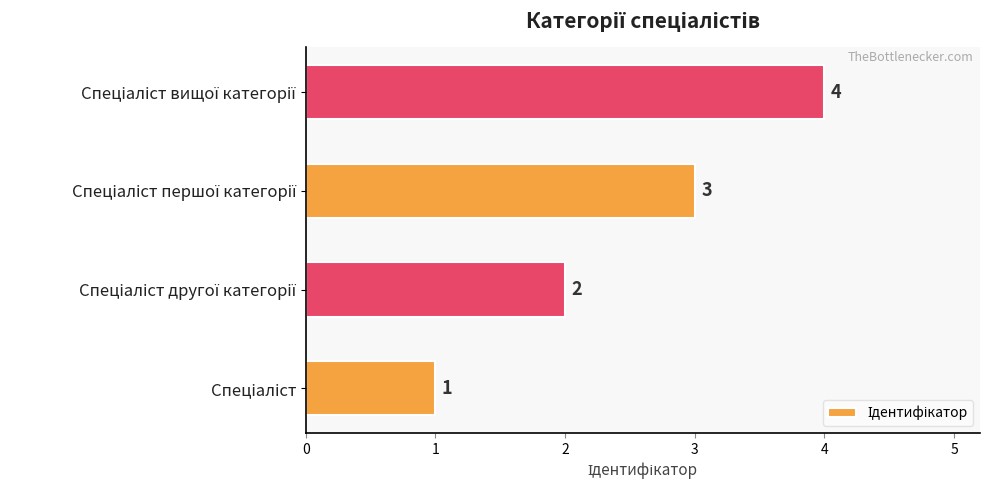

Count the values in the range 2 to 4.

3